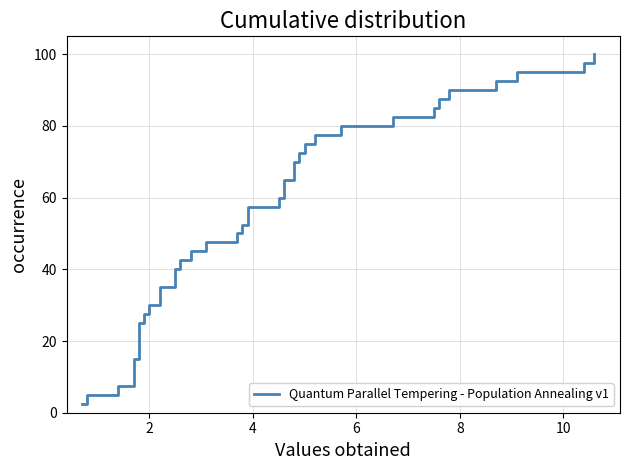

What is the difference between the maximum and minimum values?

97.5